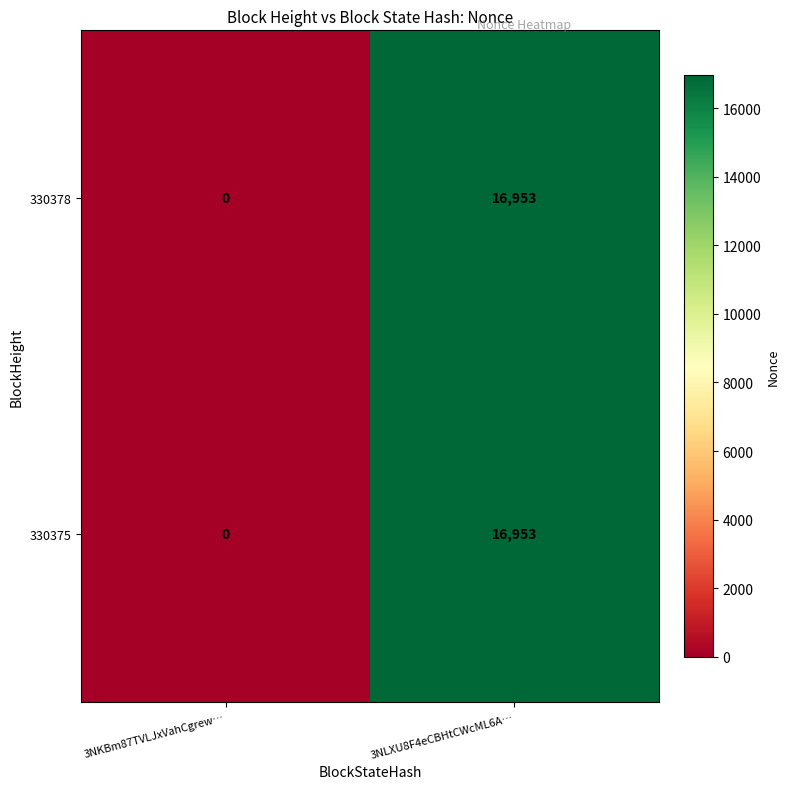

At which category is the sum across all series the highest?

3NLXU8F4eCBHtCWcML6A…